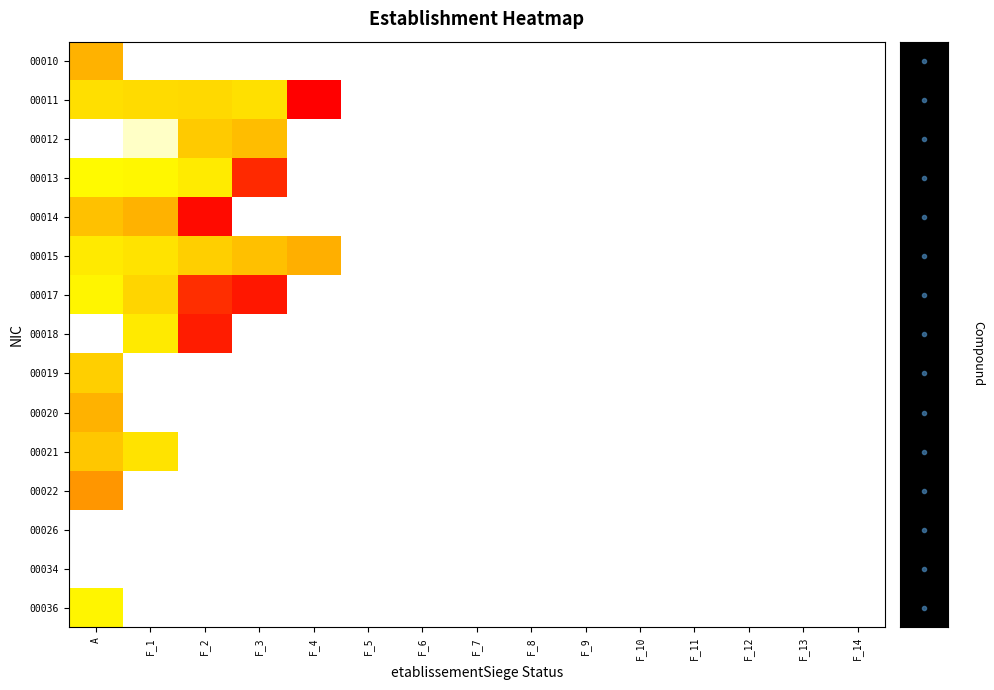

What is the total value across all series at F_4?

1.7